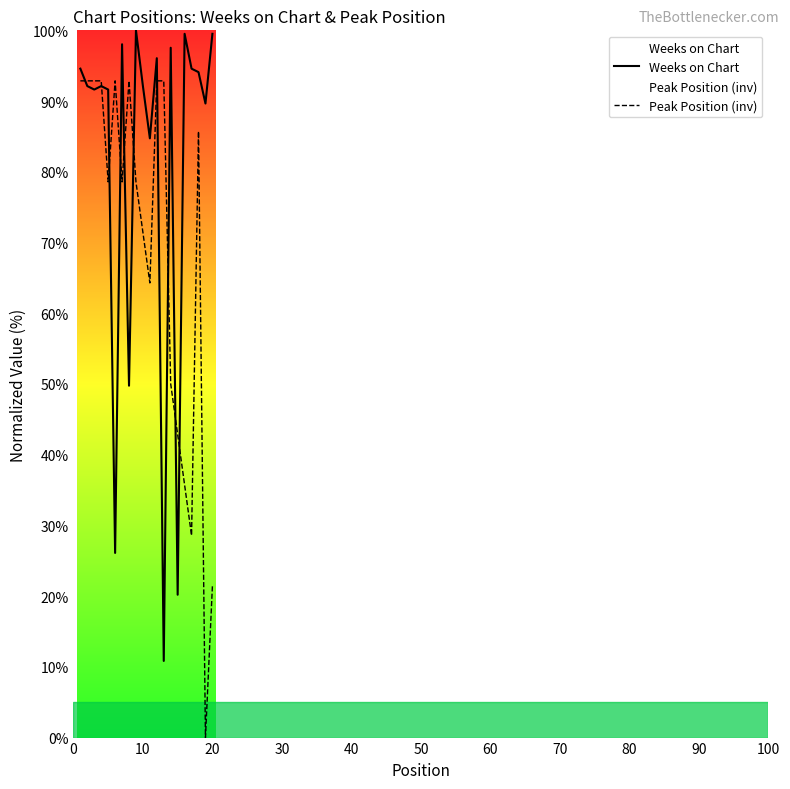

What is the value of the Weeks on Chart point at the 4th from the left?

92.1